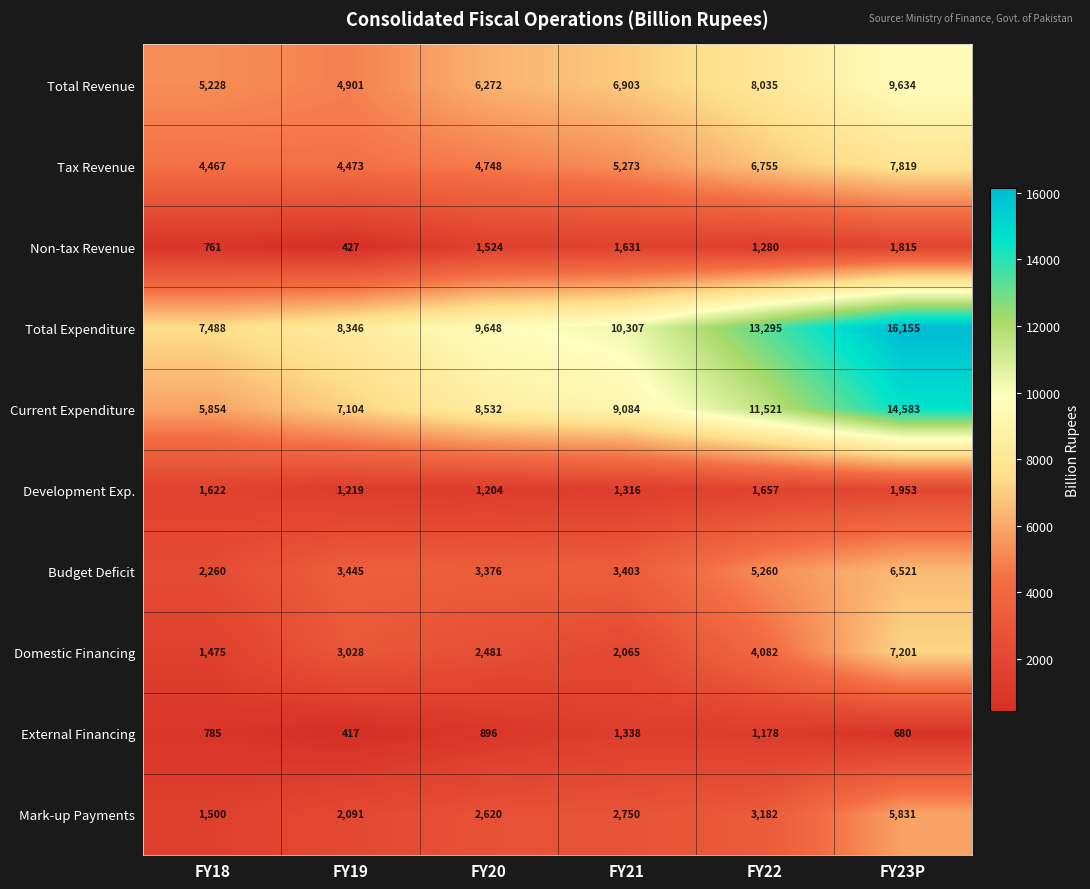

Which label corresponds to the largest value in the chart?

FY23P